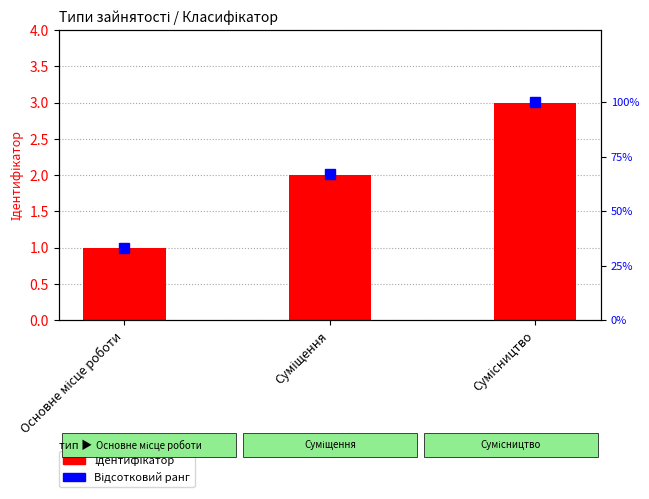

Are the bars grouped side by side (vs. stacked)?

Yes